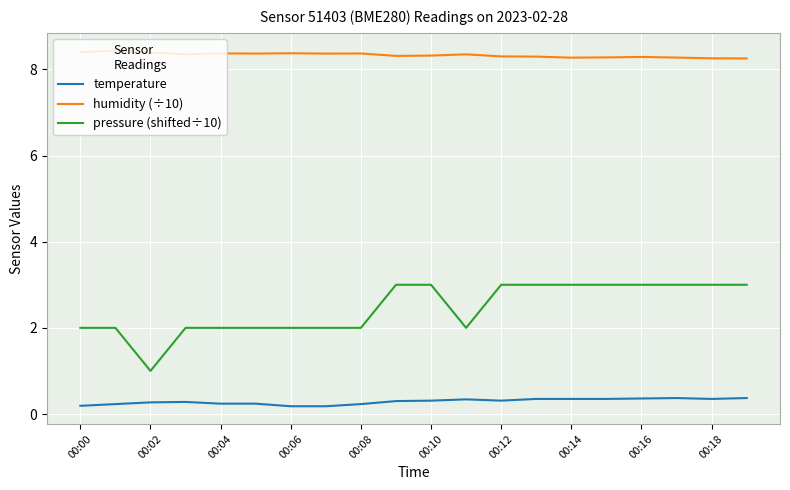

What is the greatest value displayed?

8.4